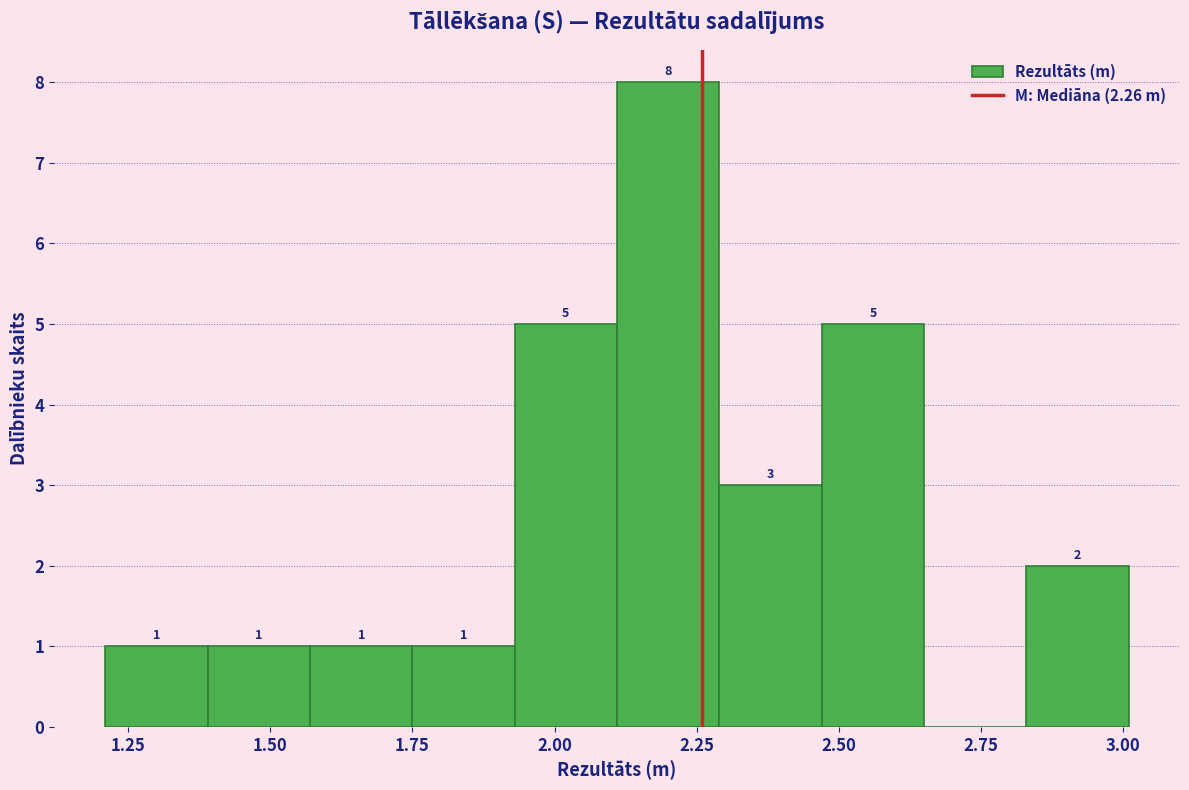

Read against the x-axis, roughly where is the centre of the tallest bar?

2.20